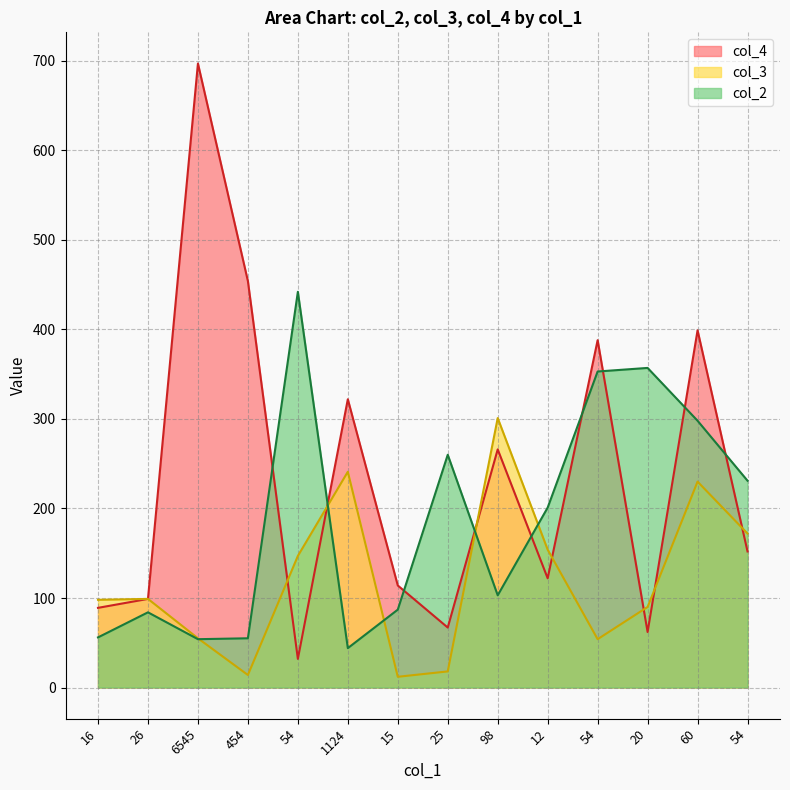

What is the sum of all col_3 values?

1685